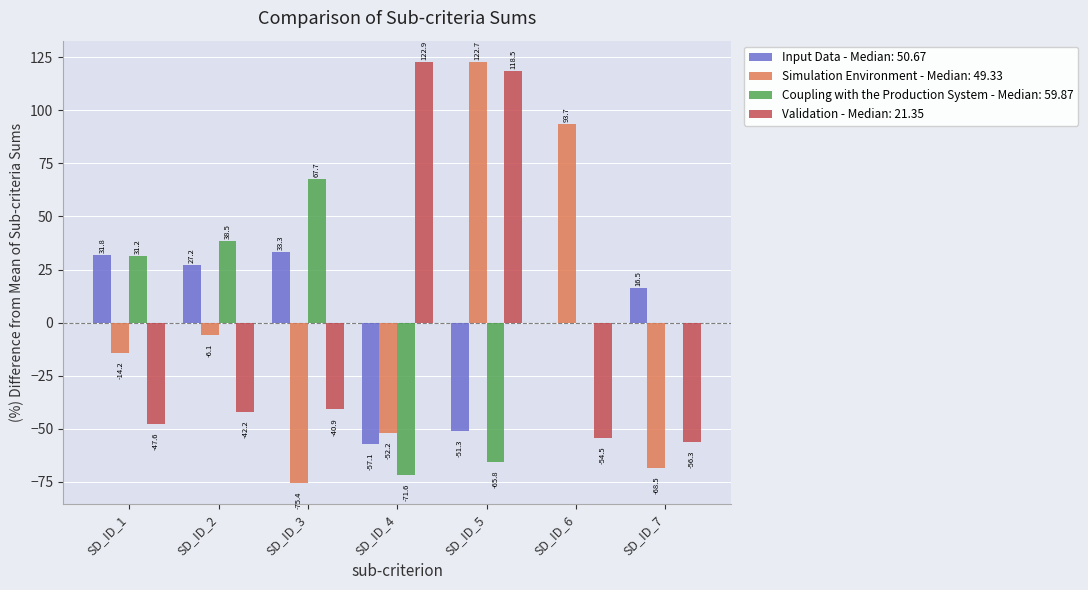

True or false: Input Data - Median: 50.67 has a value of 27.2 at SD_ID_2.

True